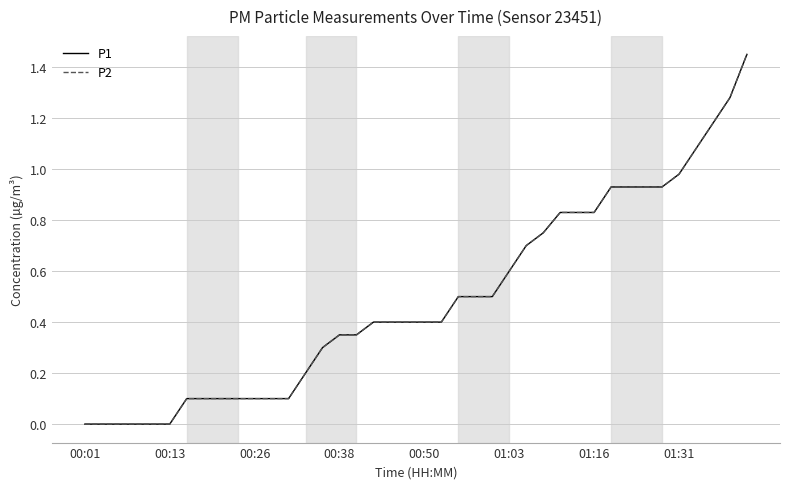

True or false: P1 has more than 2 points higher than both neighbors.

False